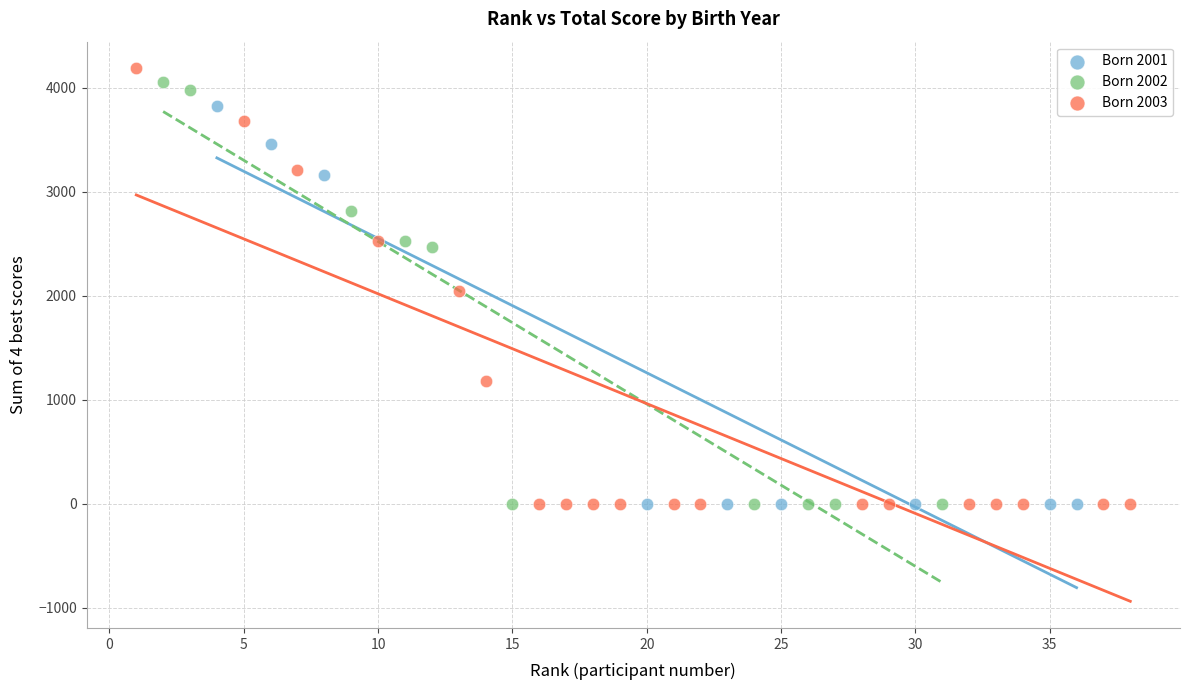

What are all the series names shown in the legend?

Born 2001, Born 2002, Born 2003